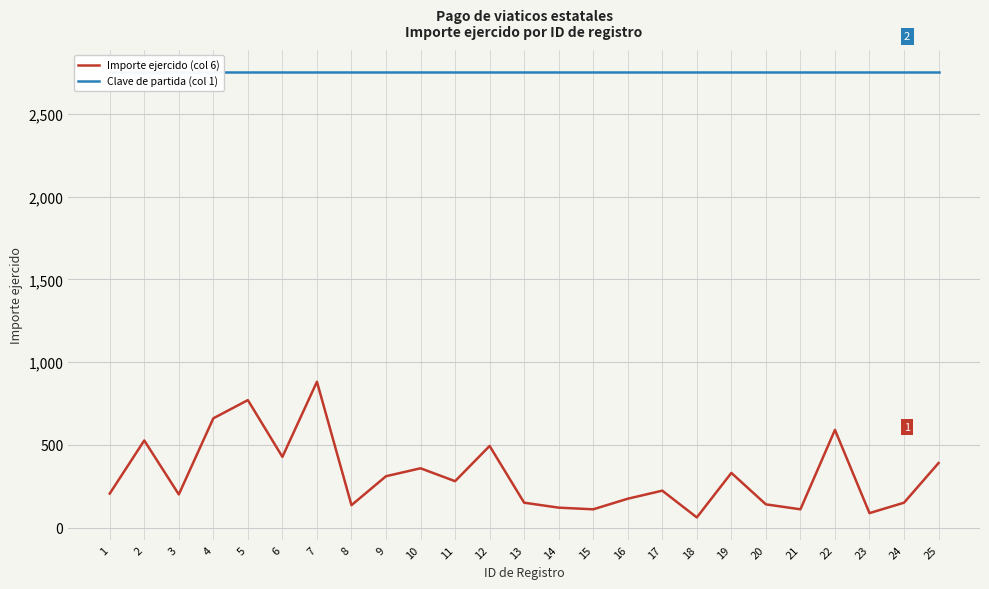

Which series has the largest total across all categories?

Clave de partida (col 1)